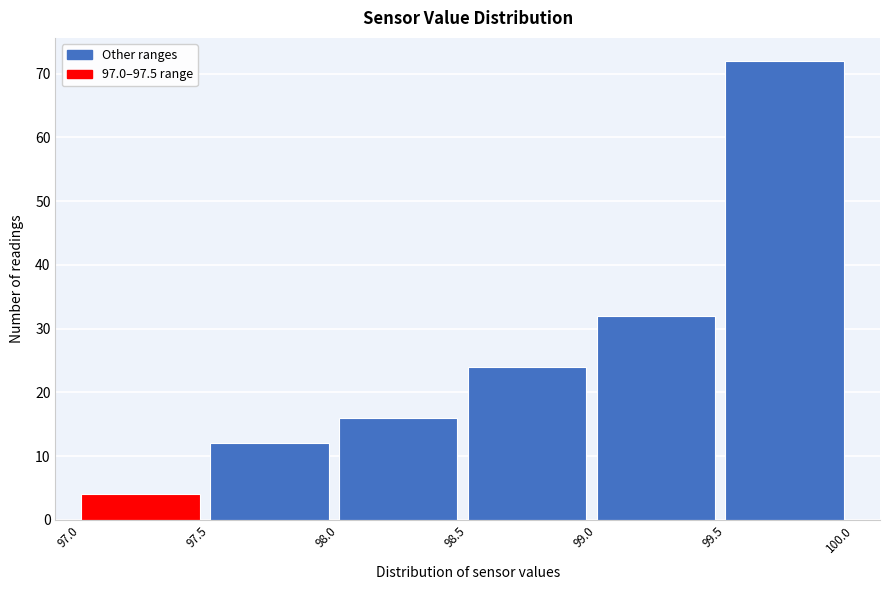

Reading left to right, transcribe this chart: for each bar, give the range it covers on the x-axis and its height. The values are not printed on the chart, so give them approximately, as read against the axis.

97.0 to 97.5: 4
97.5 to 98.0: 12
98.0 to 98.5: 16
98.5 to 99.0: 24
99.0 to 99.5: 32
99.5 to 100.0: 72